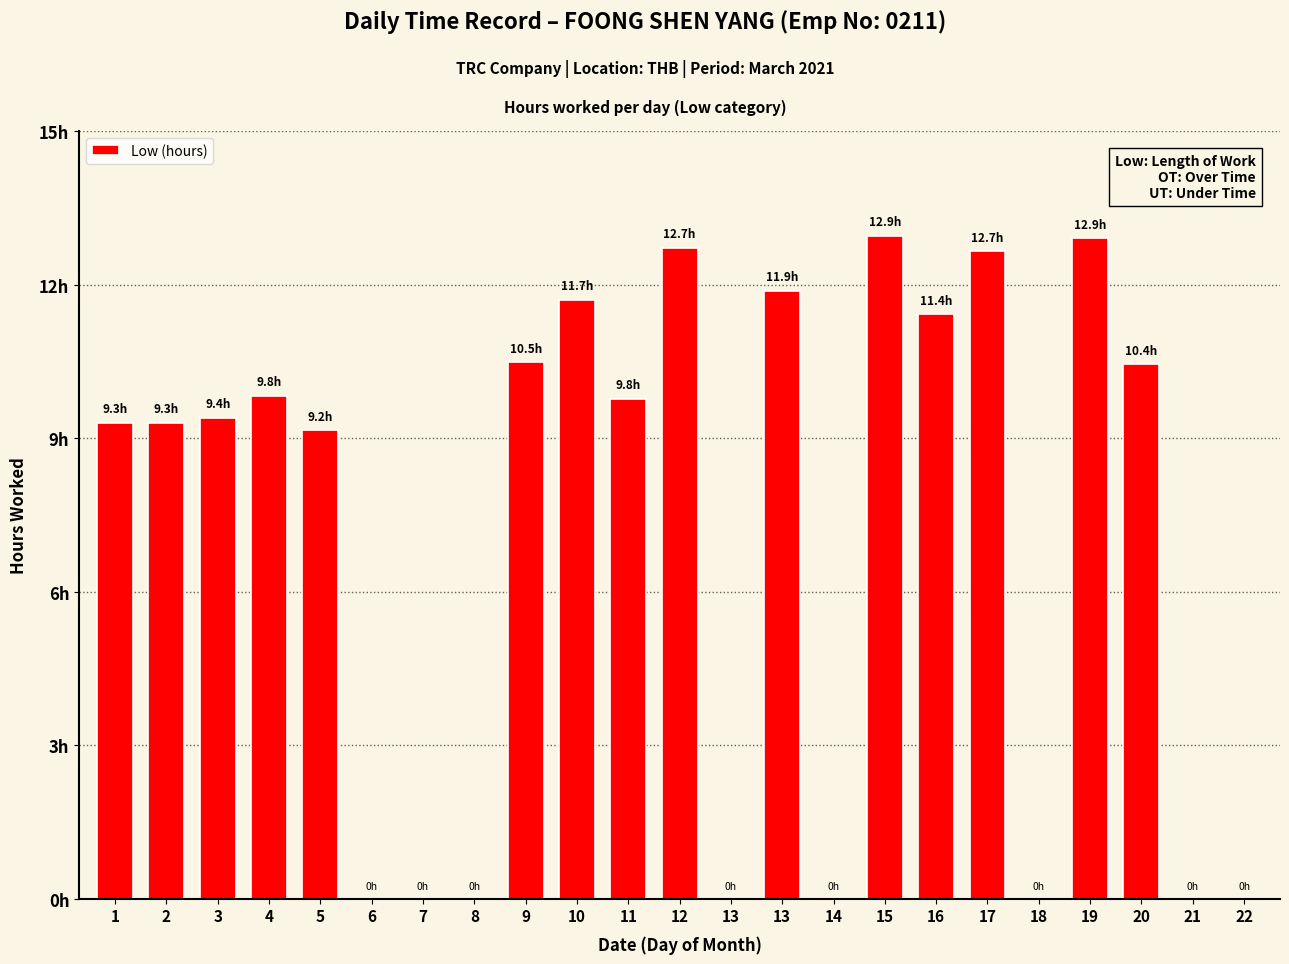

What is the sum of all values?

163.9